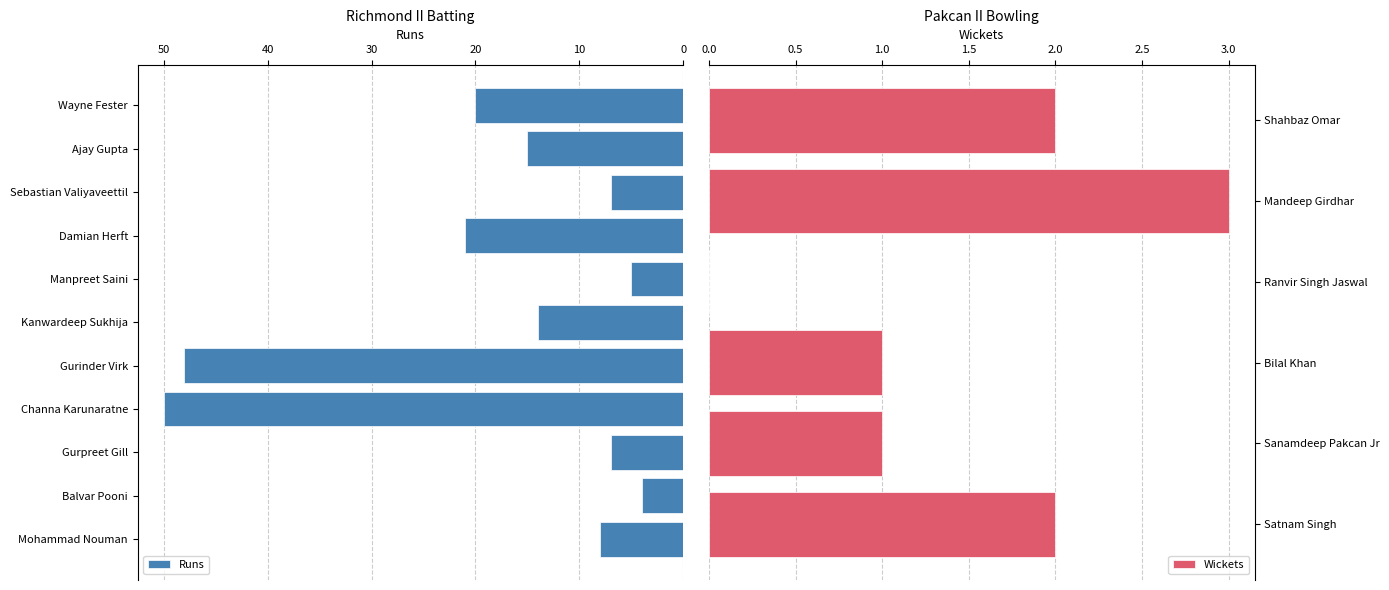

Which series has the largest range (max minus min)?

Runs